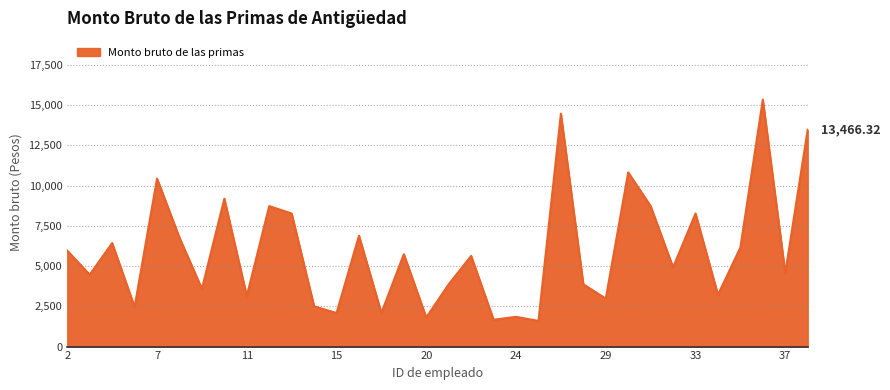

How many interior local valleys (lower than both neighbors) does the data have?

13